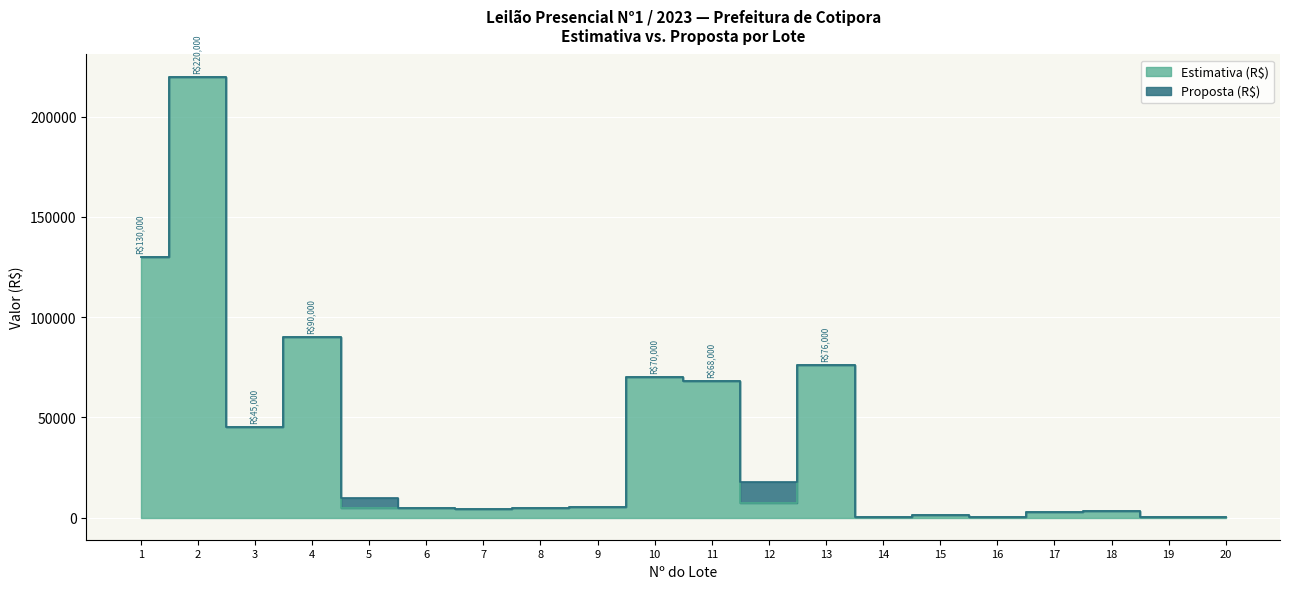

What is the difference between the values at 3 and 1?

85000